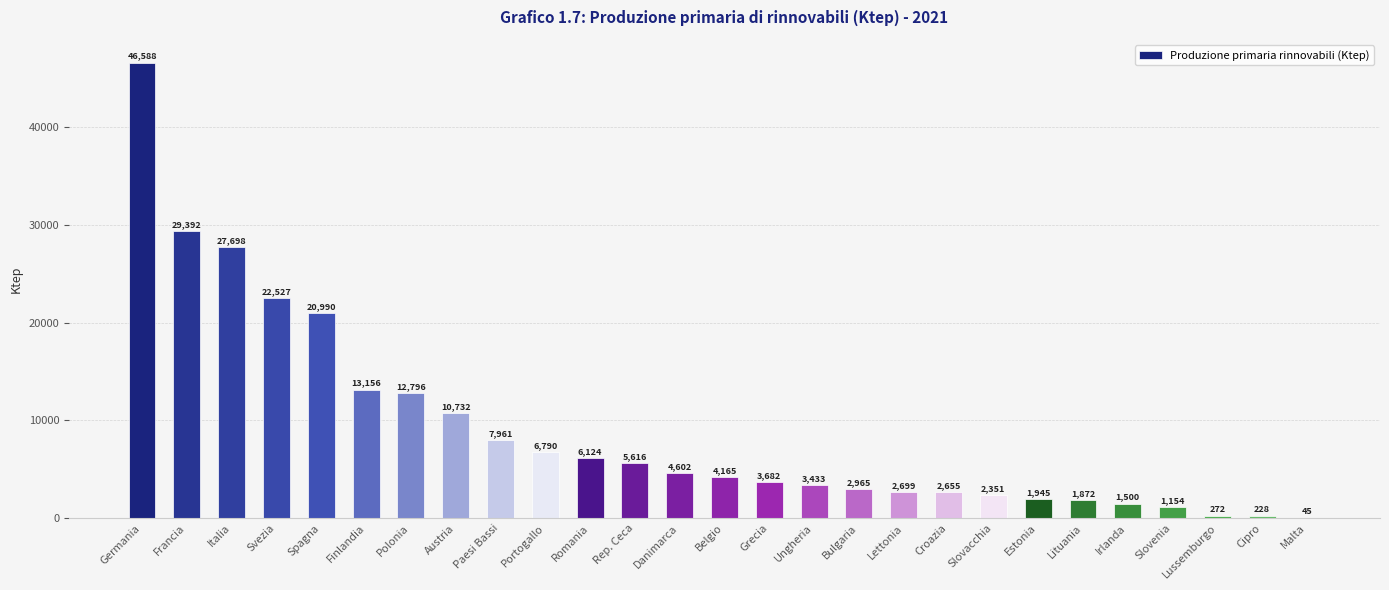

Count the number of data series in this chart.

1